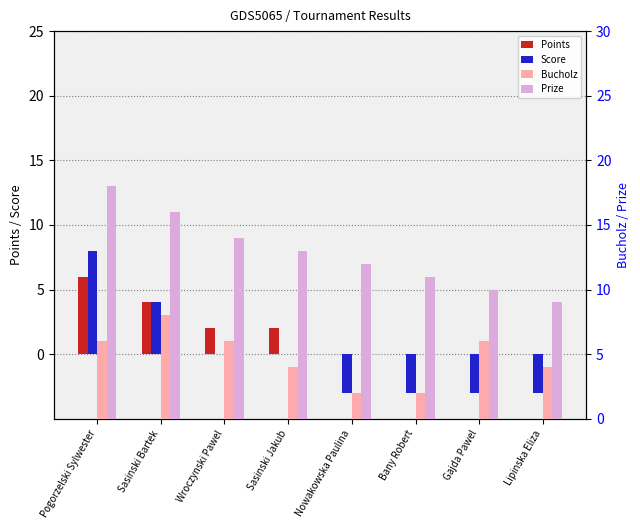

At Bany Robert, list the series in order from largest to smallest.

Prize, Bucholz, Points, Score